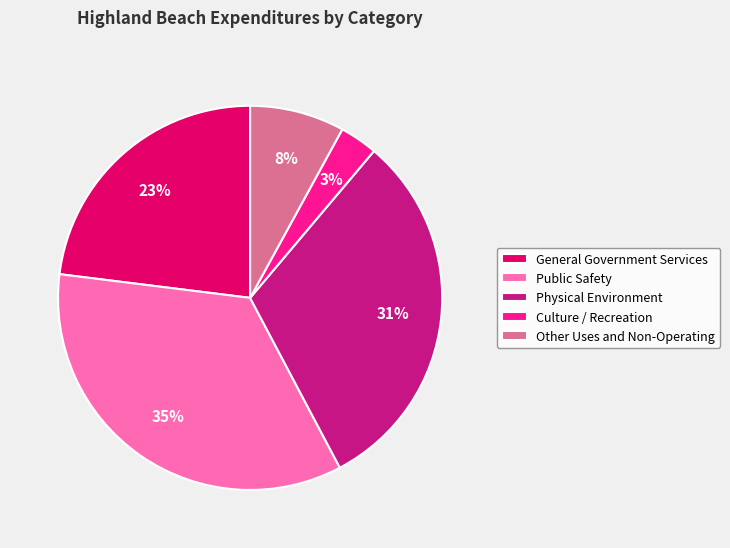

To the nearest percent, what portion does Other Uses and Non-Operating represent?

8%